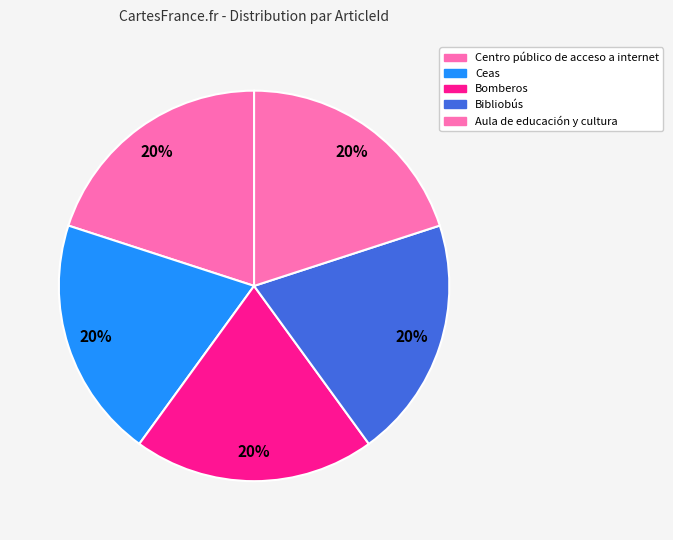

Is it true that Aula de educación y cultura is 5% of the pie?

False